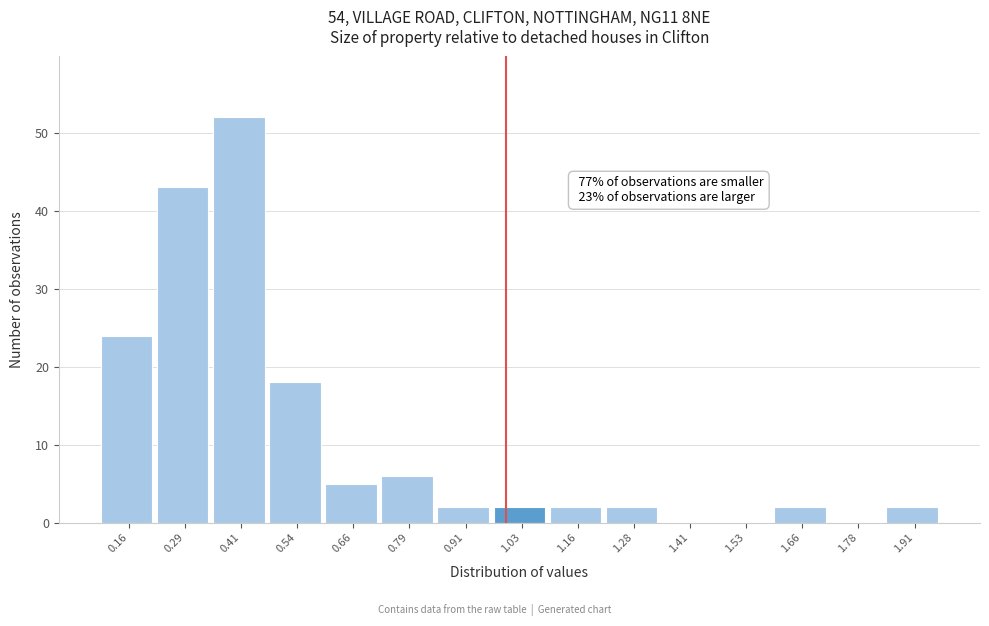

Over which range of the x-axis is the bar tallest?

0.34 to 0.48